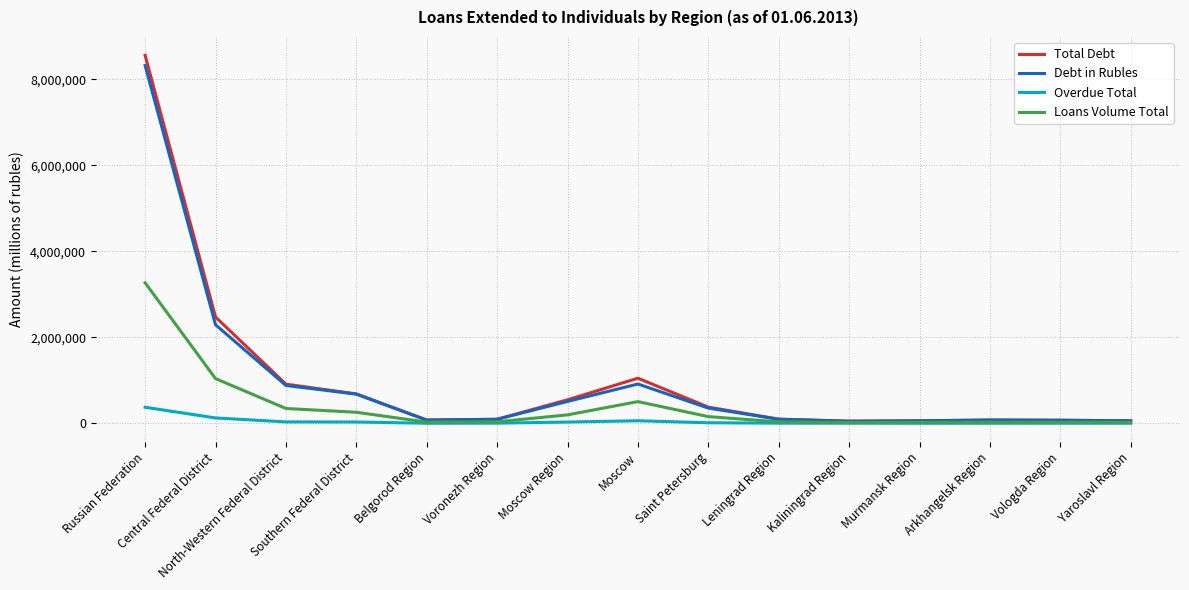

In Debt in Rubles, how many points are lower than both neighbors (excluding endpoints)?

2